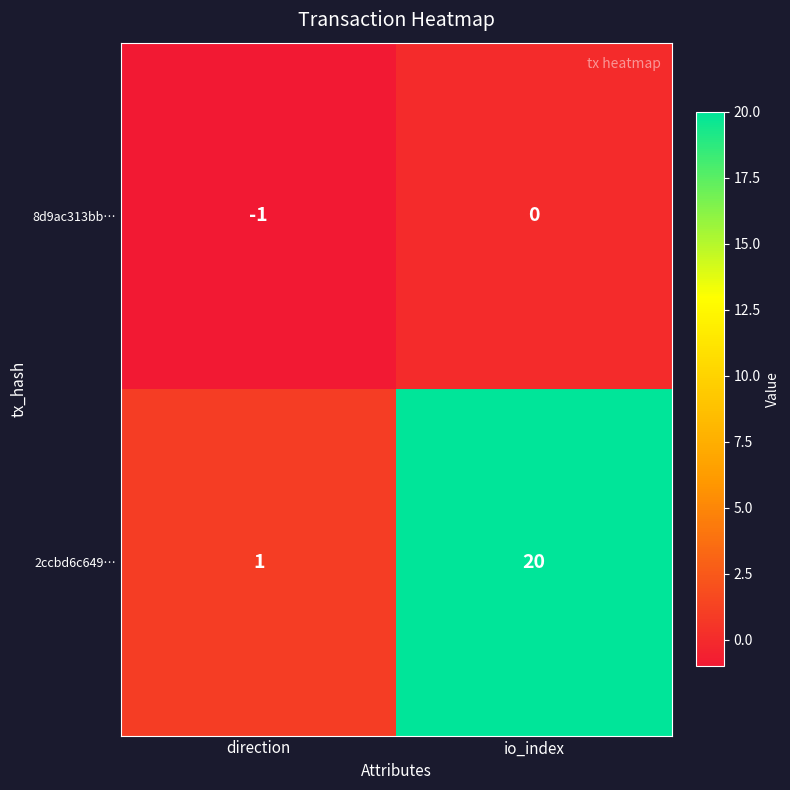

Rank the categories by 2ccbd6c649… value from highest to lowest.

io_index, direction